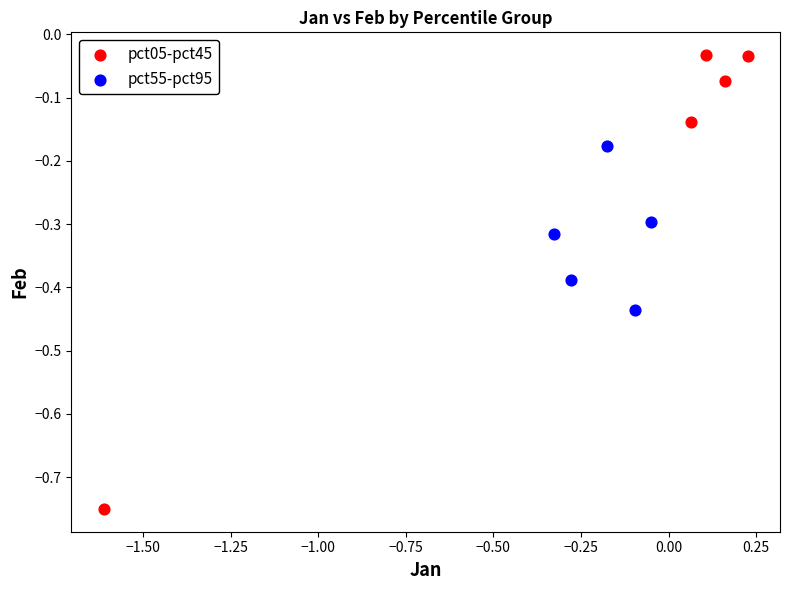

Which series contains the highest Y value?

pct05-pct45